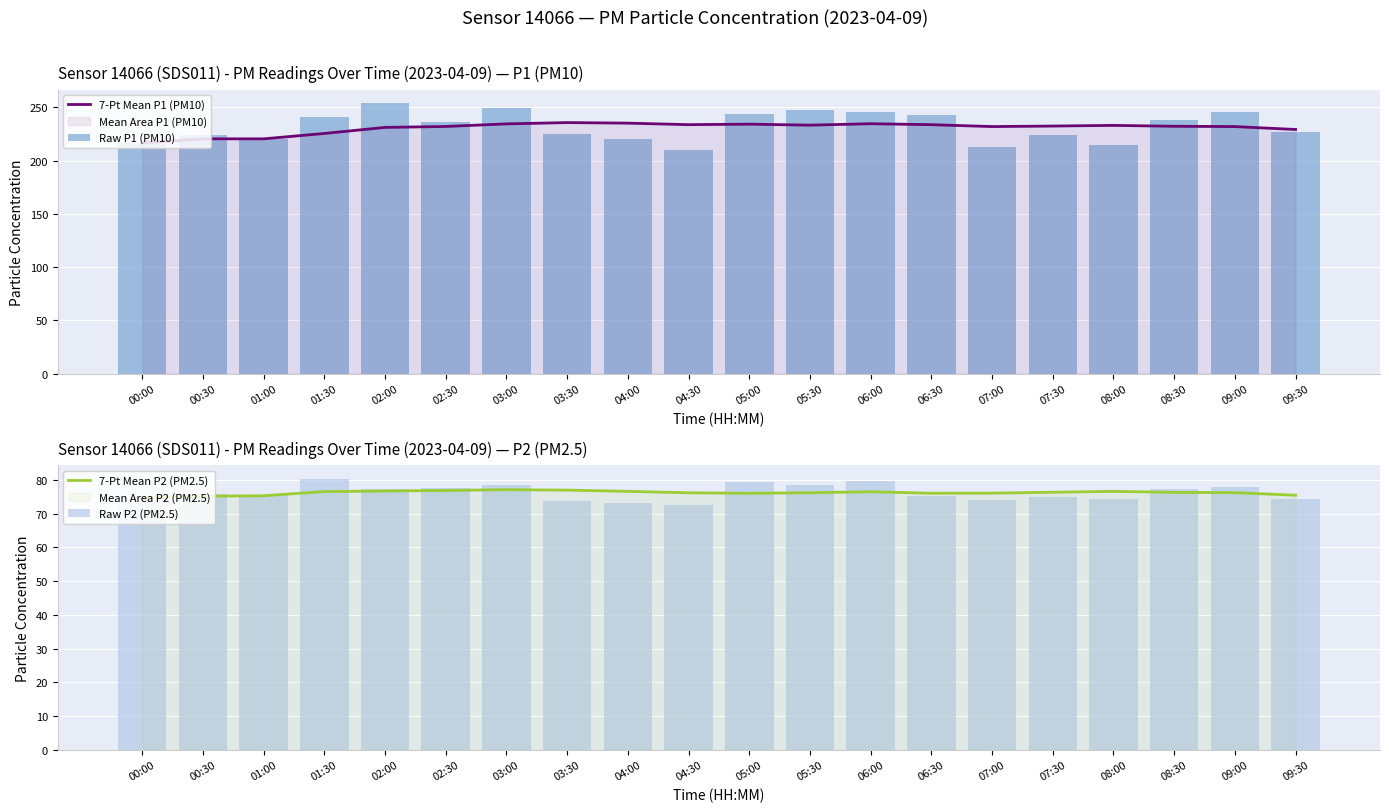

Which series has the largest total across all categories?

Raw P1 (PM10)